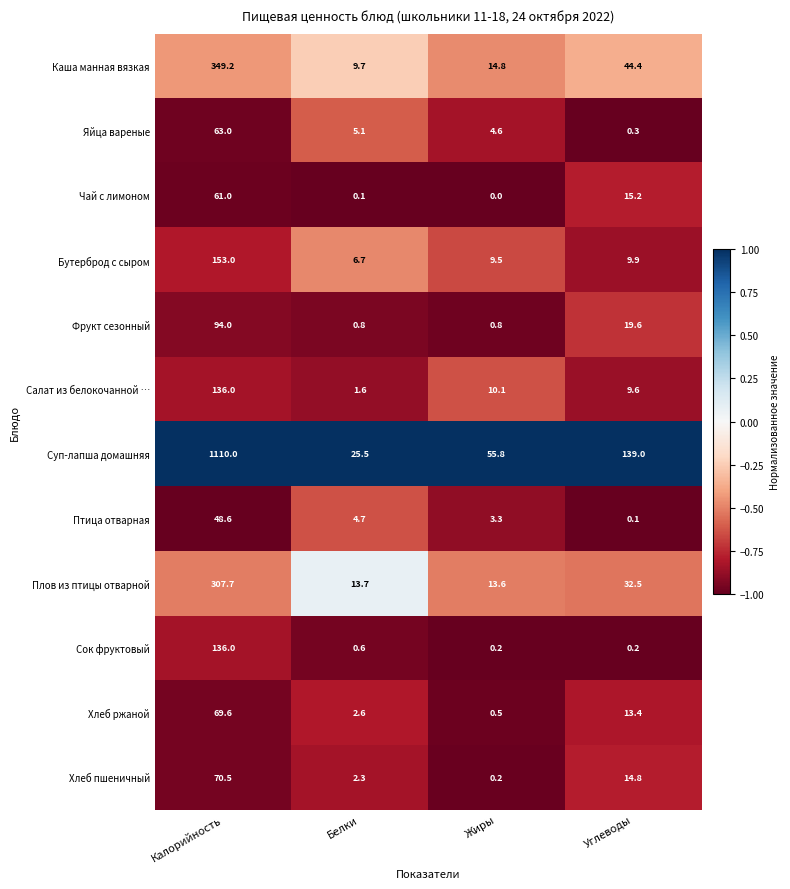

The Каша манная вязкая series shows 349.2 at Калорийность. True or false?

True